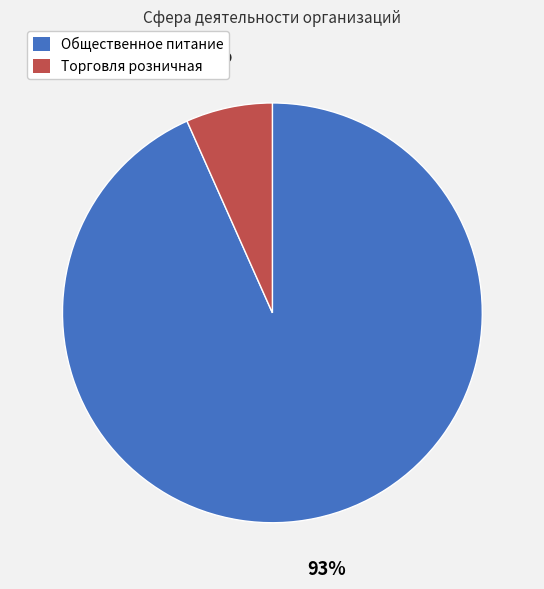

Is it true that Торговля розничная is 1% of the pie?

False